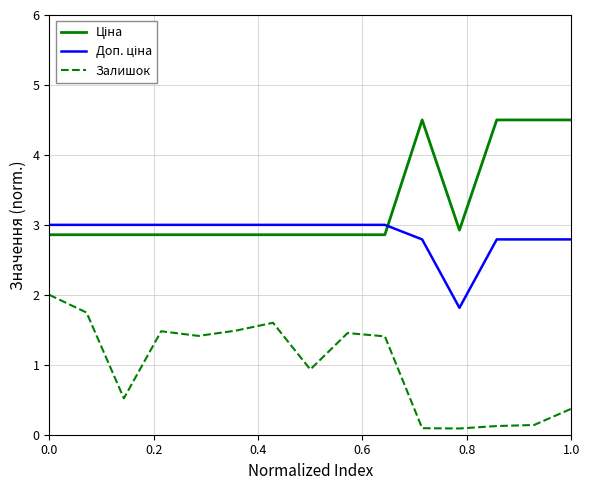

What is the difference between the maximum and minimum values in the Залишок series?

1.9